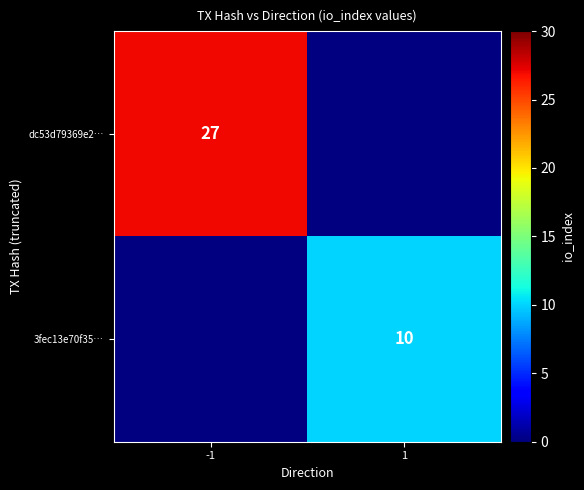

Is the value of 3fec13e70f35… at 1 greater than the value of dc53d79369e2… at -1?

No